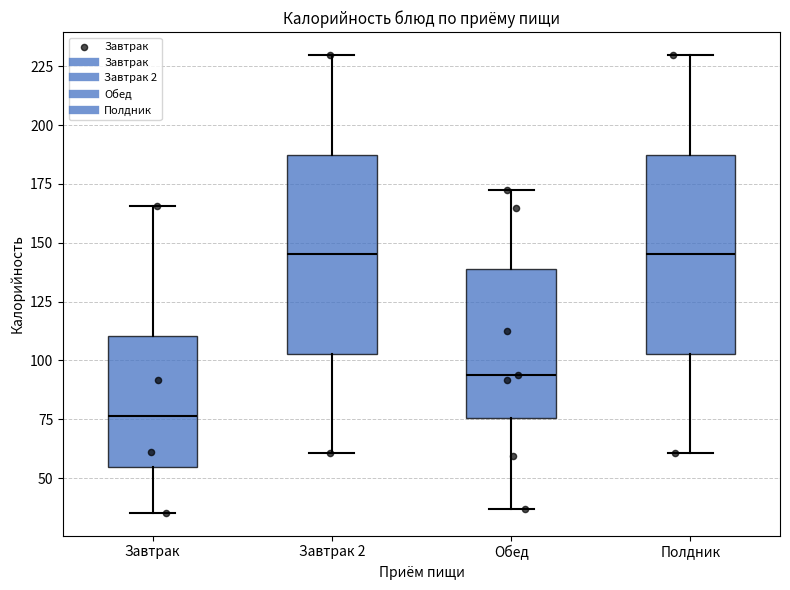

Reading left to right, transcribe this box plot: for each box, give where its median line is, the range the box spans, and where its two whiskers end, as read against the y-axis. The values are not printed on the chart, so give them approximately, as read against the axis.

Завтрак: median 75, box 55 to 110, whiskers 35 to 165
Завтрак 2: median 145, box 105 to 185, whiskers 60 to 230
Обед: median 95, box 75 to 140, whiskers 35 to 170
Полдник: median 145, box 105 to 185, whiskers 60 to 230